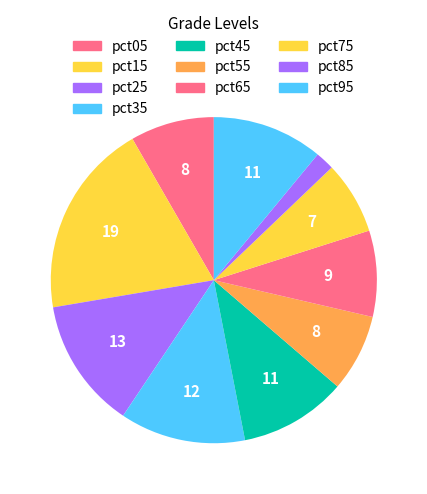

To the nearest percent, what is the difference between the largest and smallest slice percentages?

17%